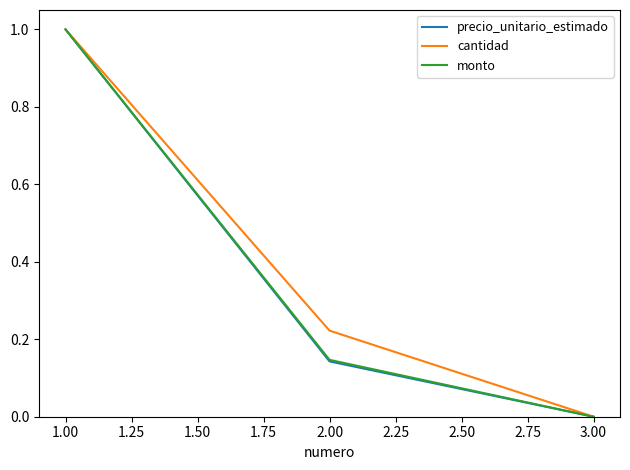

What is the spread (max minus min) of values at 1.00?

0.0